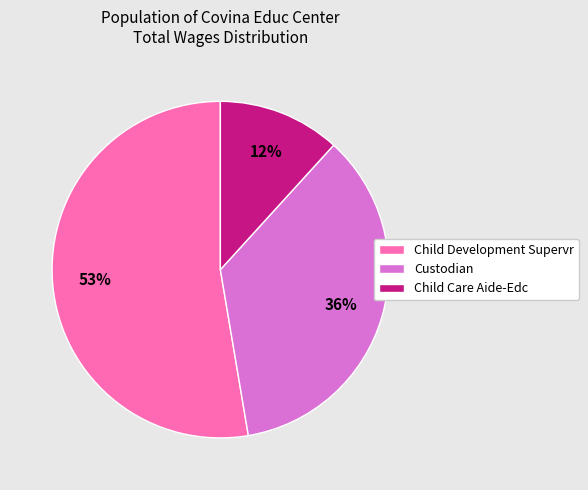

Approximately how many times larger is the value at Child Development Supervr compared to Custodian?

1.5